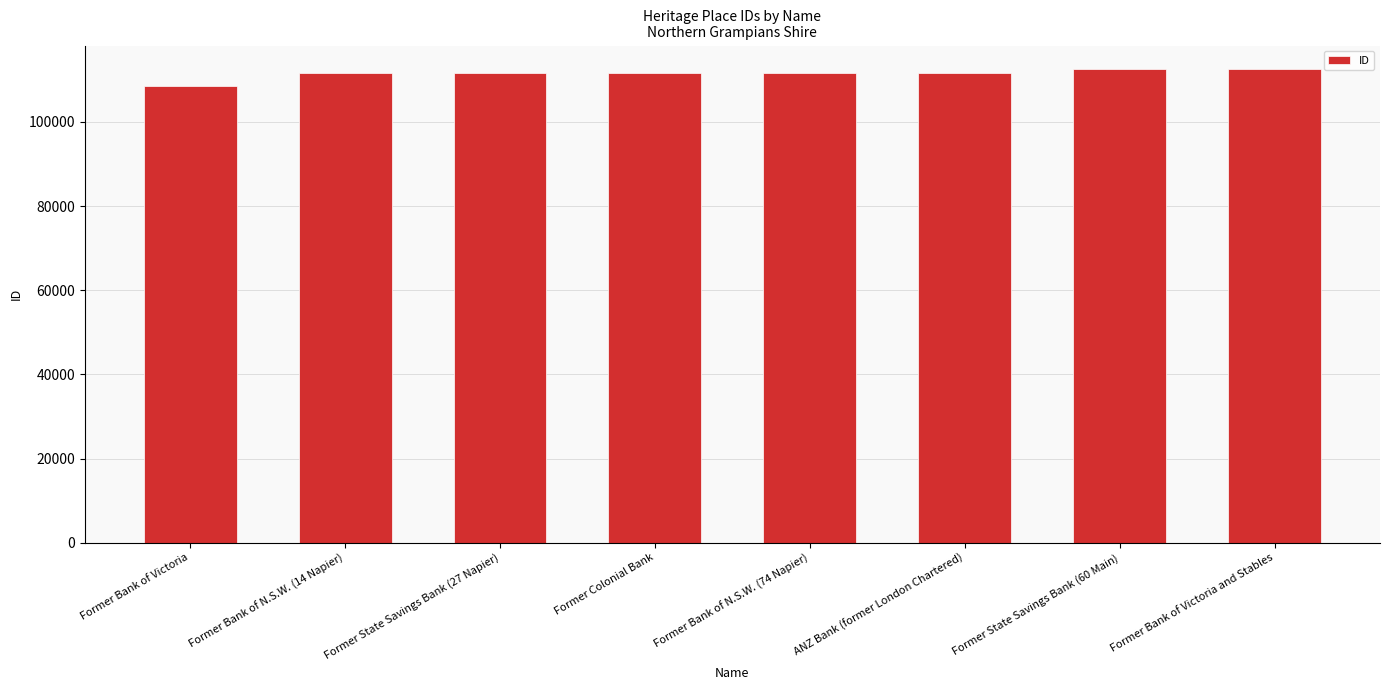

What is the ratio of the value at Former Bank of N.S.W. (14 Napier) to the value at Former State Savings Bank (60 Main)?

1.0